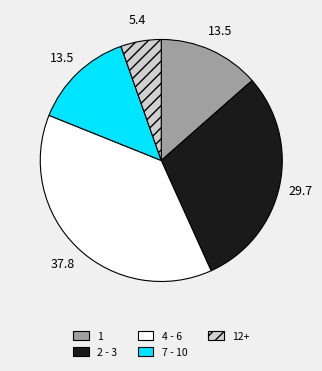

How many slices are in this pie chart?

5